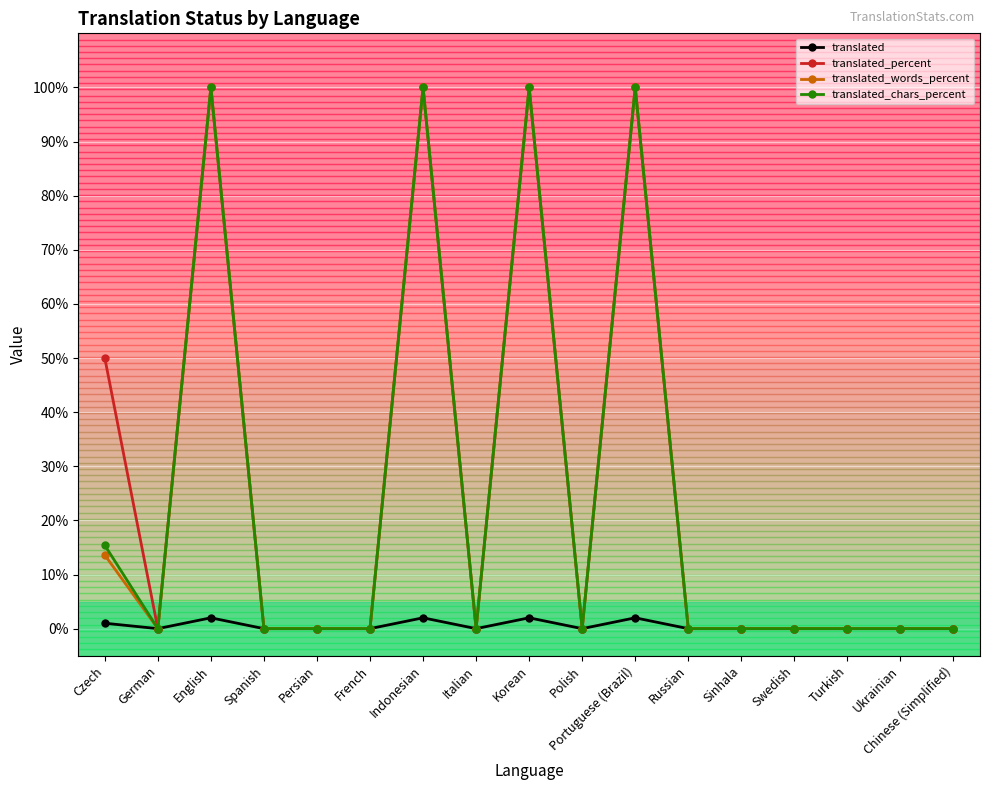

Is it true that translated_percent equals -52.3 at German?

False